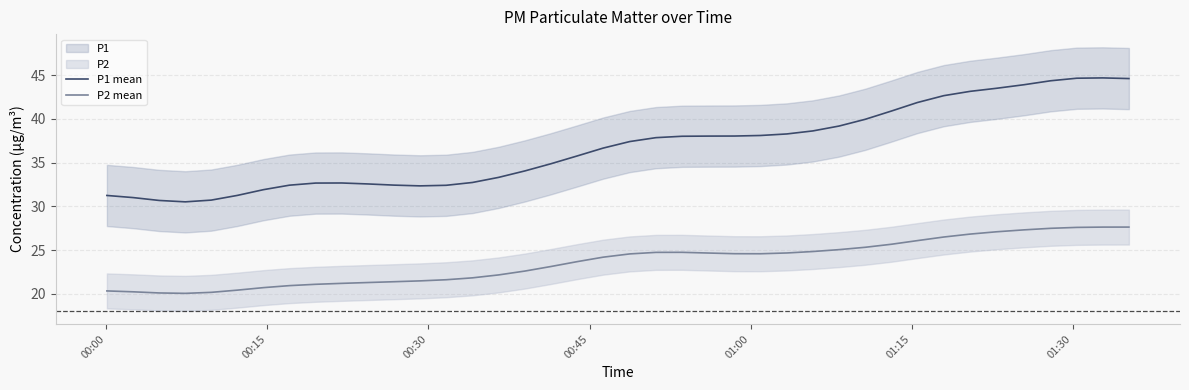

True or false: P1 mean and P2 mean intersect in this chart.

False